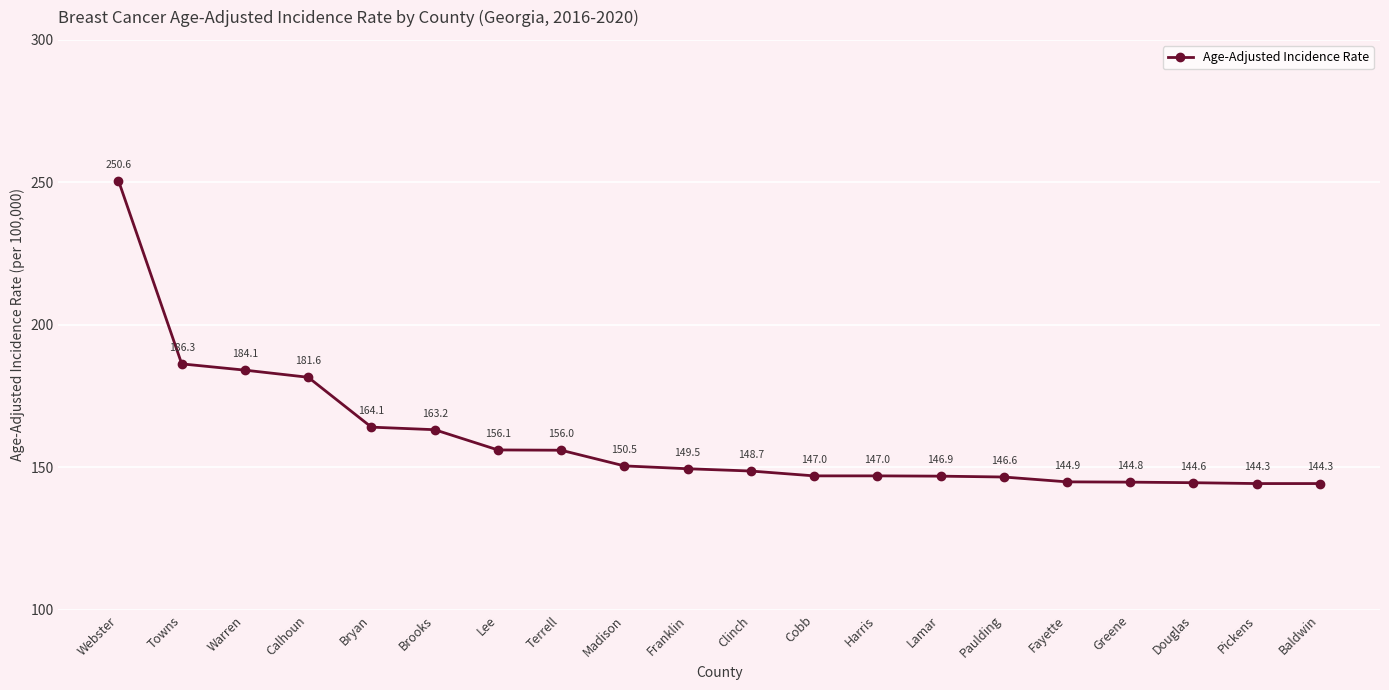

Reading right to left, list all the values displayed in this chart.

144.3	144.3	144.6	144.8	144.9	146.6	146.9	147.0	147.0	148.7	149.5	150.5	156.0	156.1	163.2	164.1	181.6	184.1	186.3	250.6